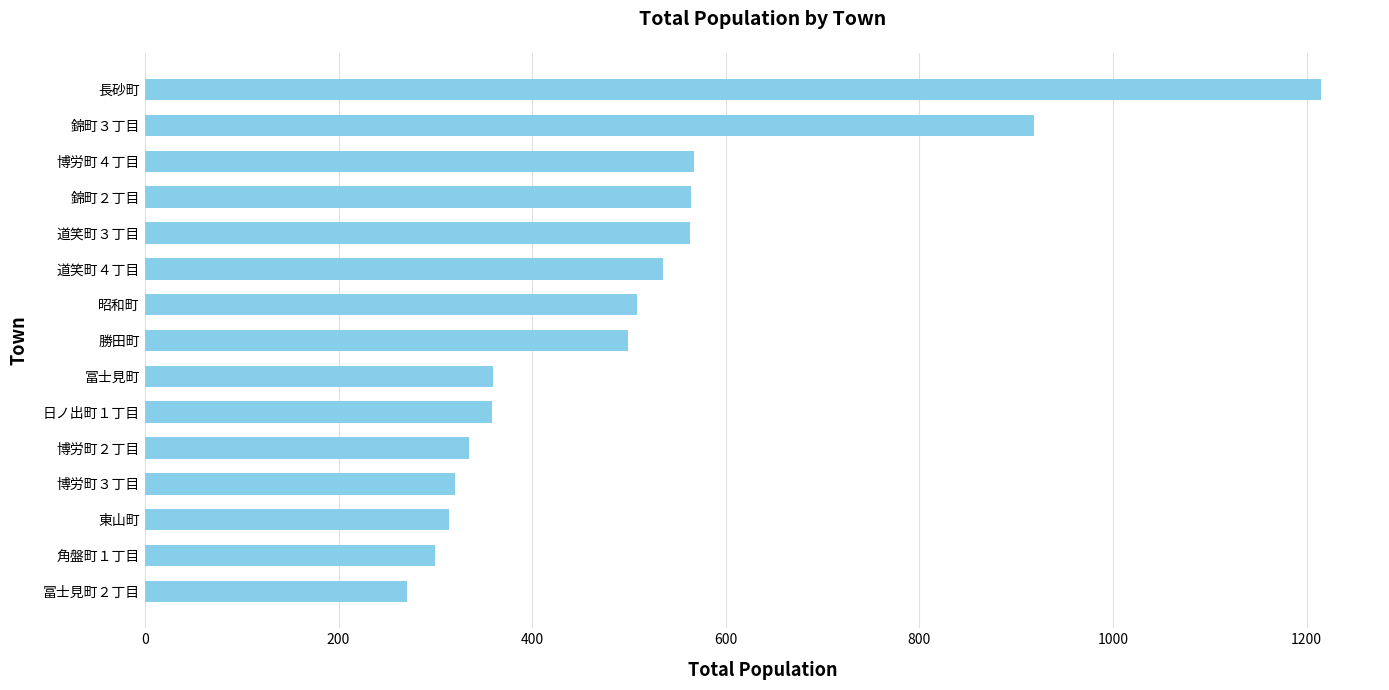

What is the change in value from 博労町３丁目 to 錦町２丁目?

+244